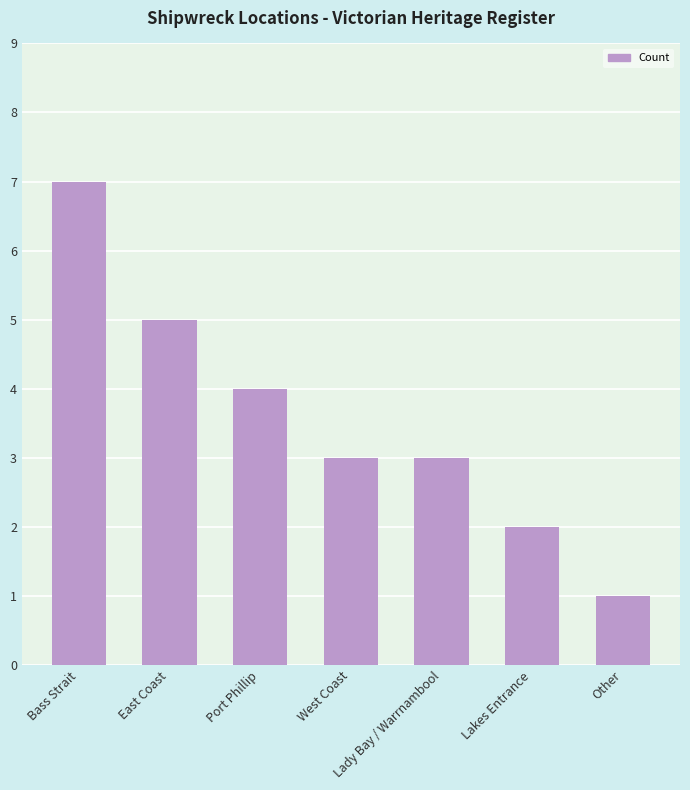

Between Lakes Entrance and East Coast, which is larger?

East Coast